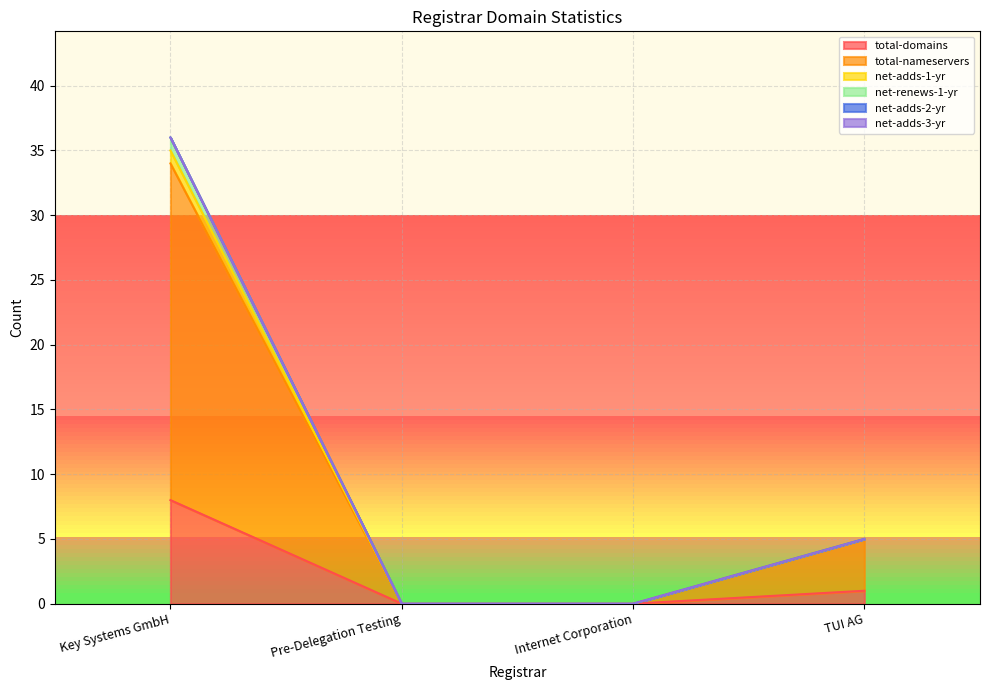

The net-adds-1-yr series shows 5 at TUI AG. True or false?

True